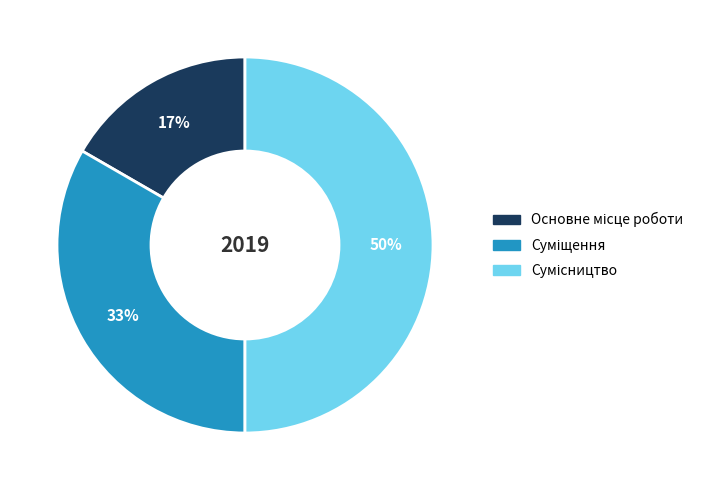

To the nearest percent, what is the difference between the largest and smallest slice percentages?

33%